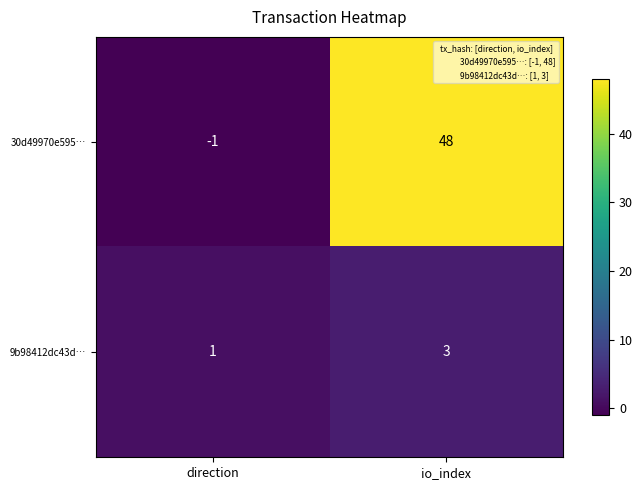

Which label corresponds to the largest value in the chart?

io_index